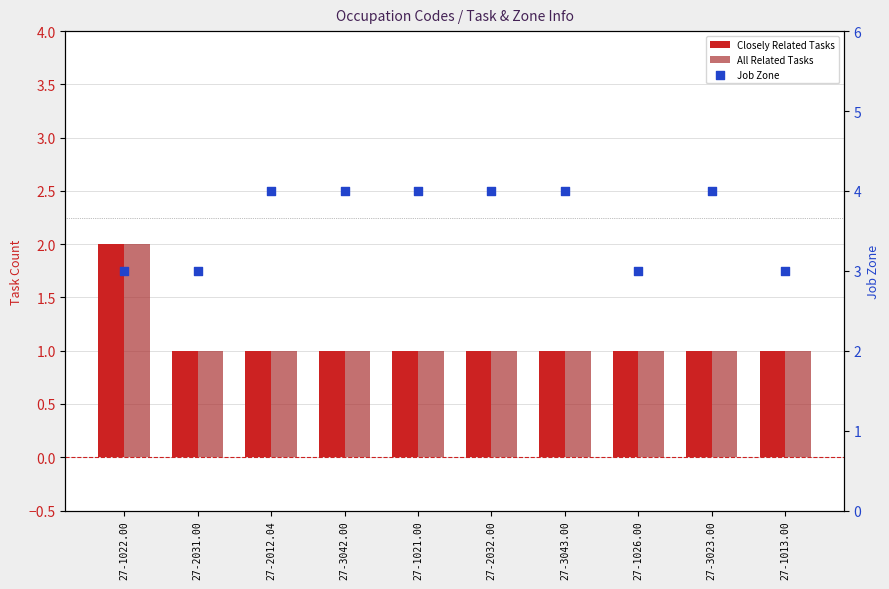

Which series contains the lowest Y value?

Closely Related Tasks